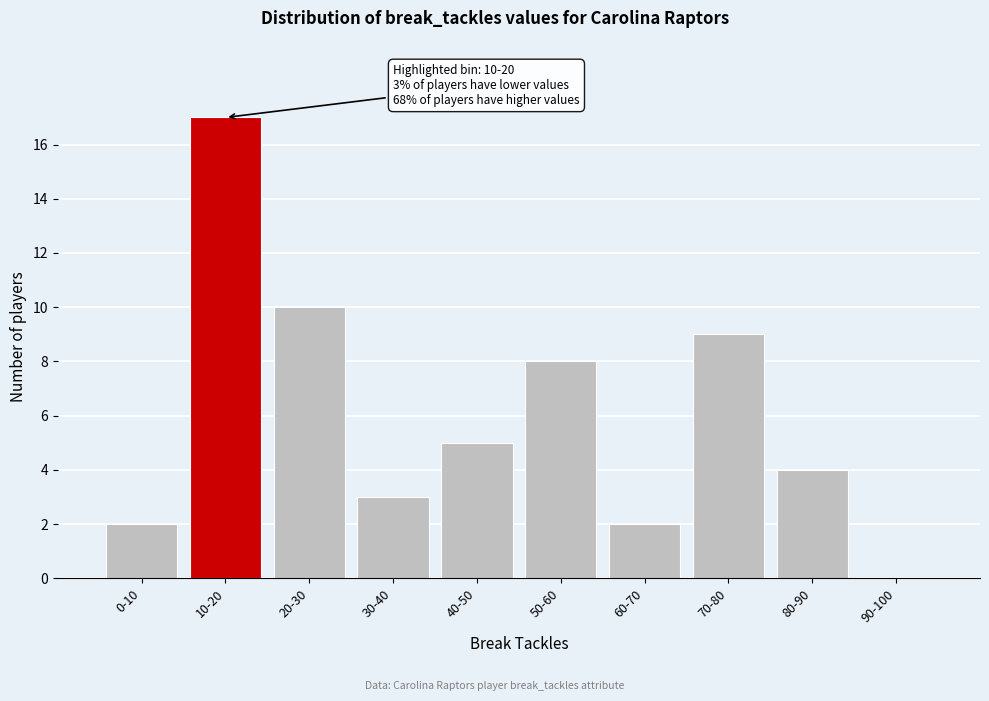

Reading left to right, what are all the values shown in this chart?

0-10=2	10-20=17	20-30=10	30-40=3	40-50=5	50-60=8	60-70=2	70-80=9	80-90=4	90-100=0